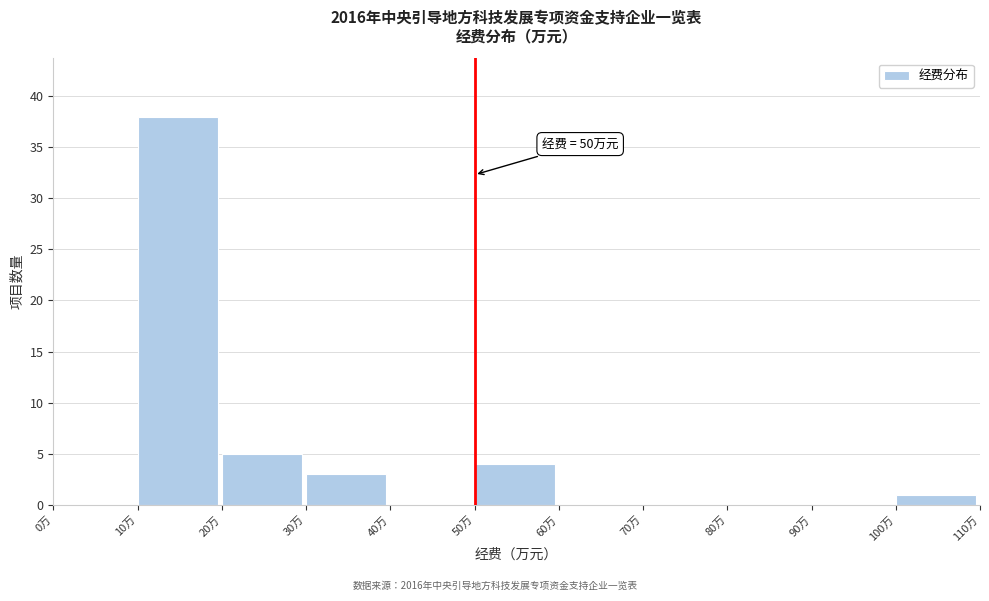

Which range on the x-axis has the tallest bar?

10 to 20